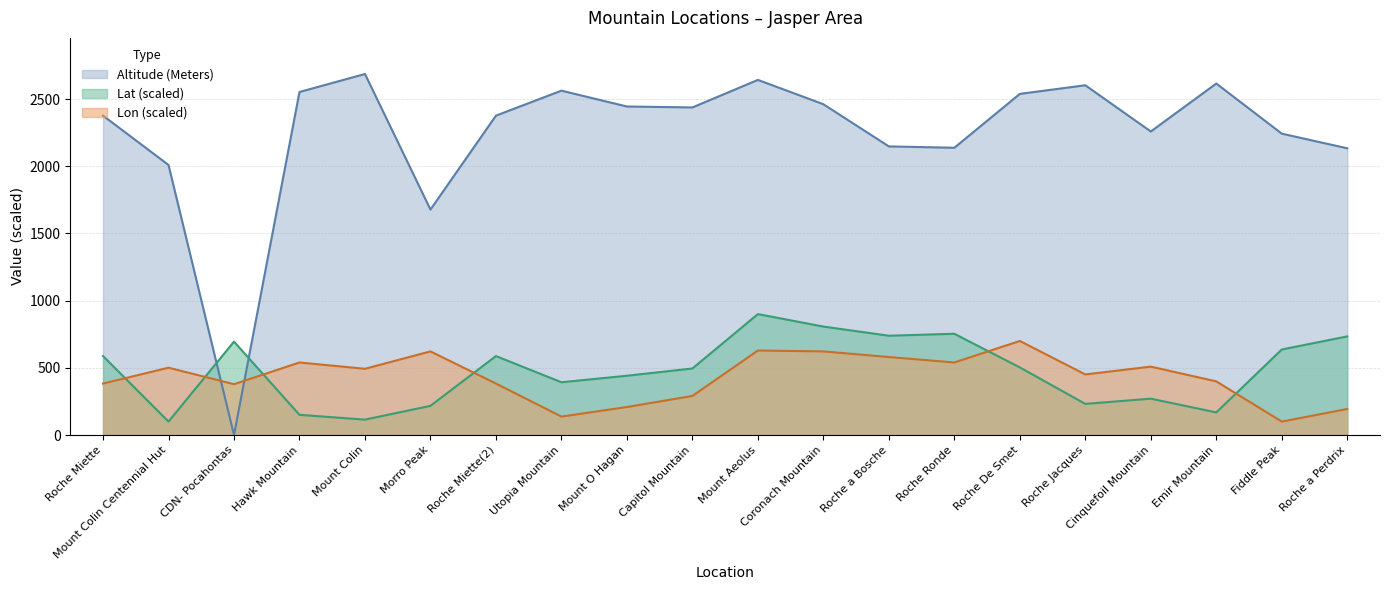

Where is the first local maximum?

Mount Colin